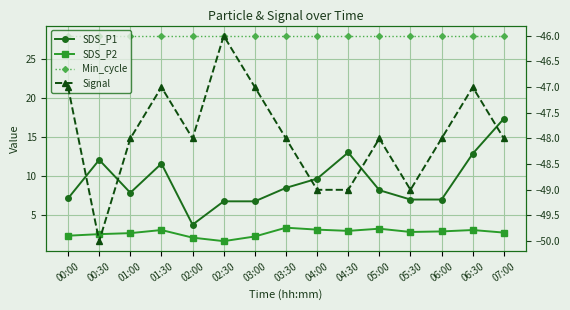

How many series are shown in this chart?

4